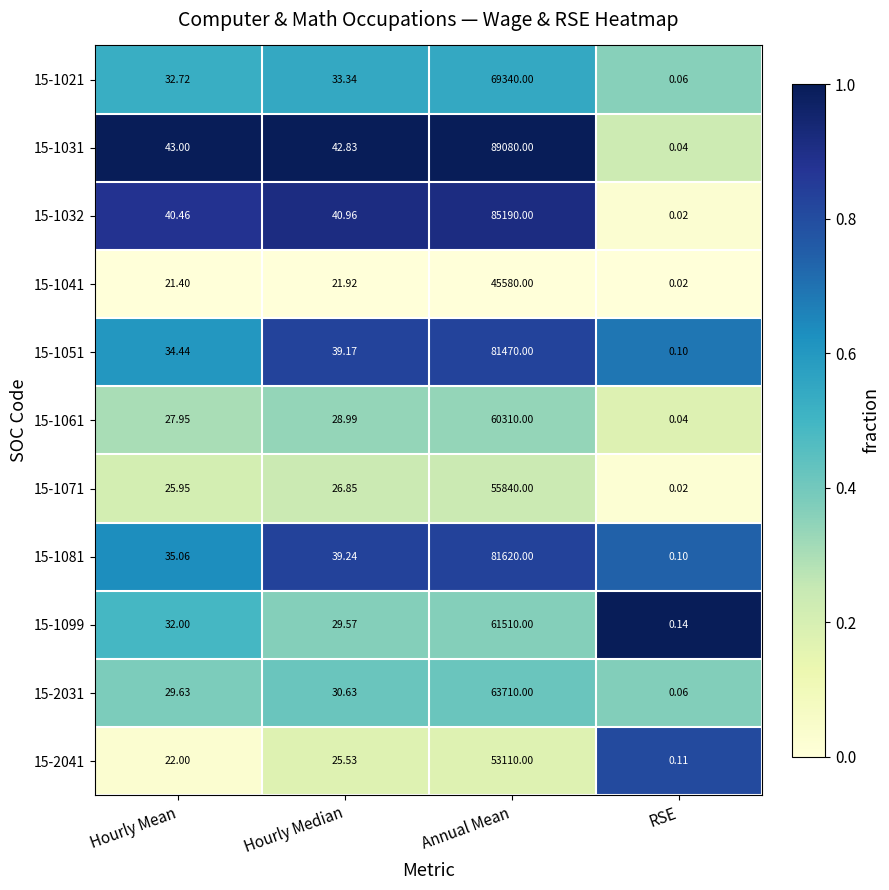

Where does the 15-1032 series first go above 40?

Hourly Mean